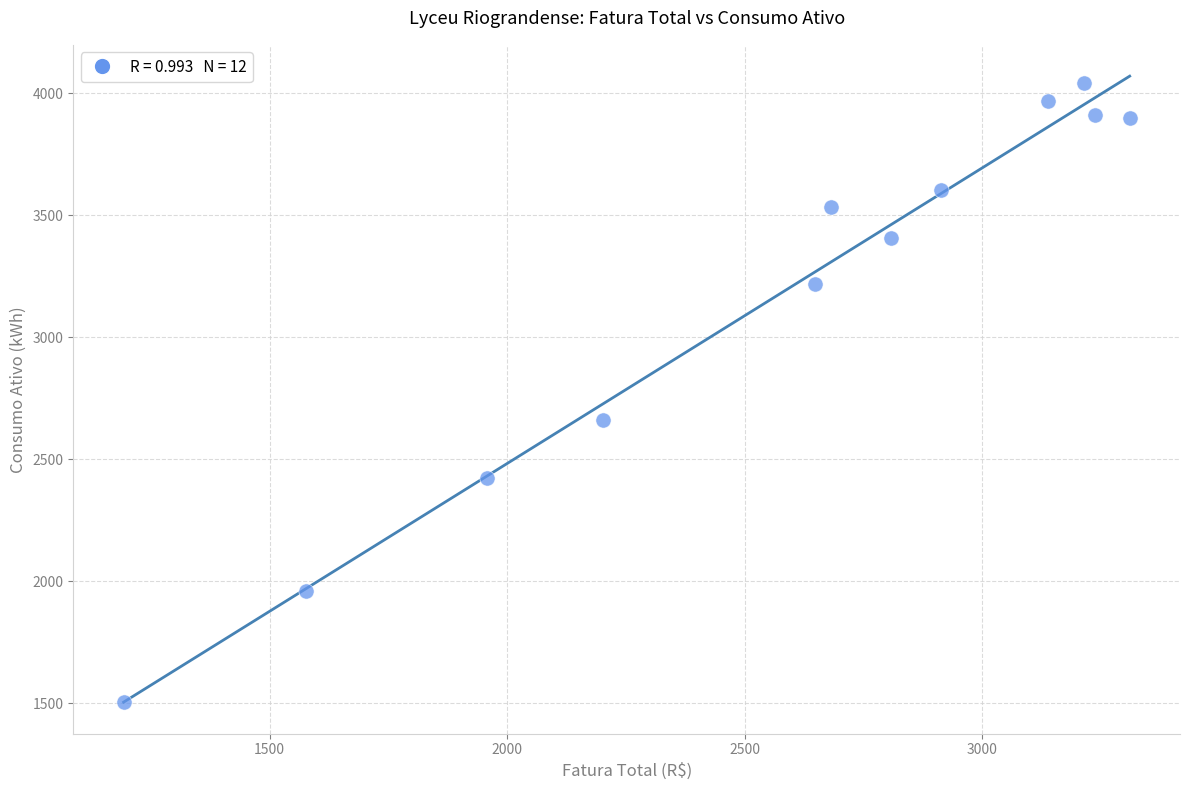

What is the range of Y values (max minus min)?

2538